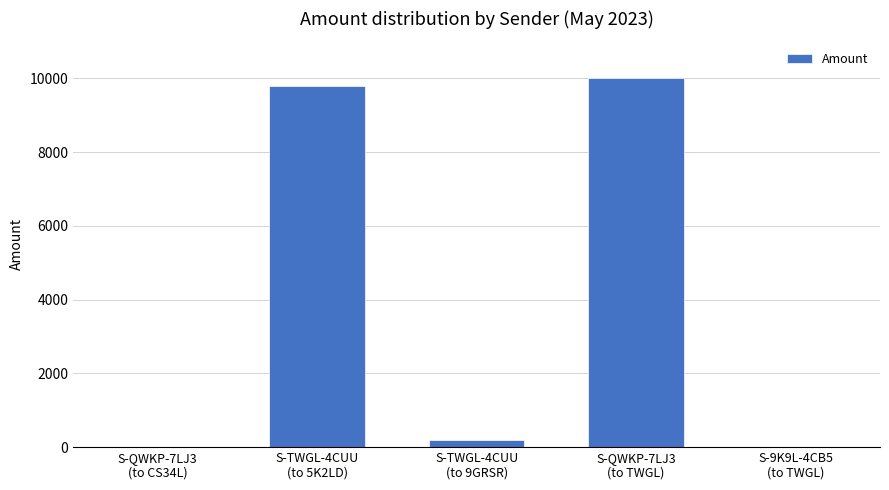

What value does the data have at S-QWKP-7LJ3
(to TWGL)?

10000.3